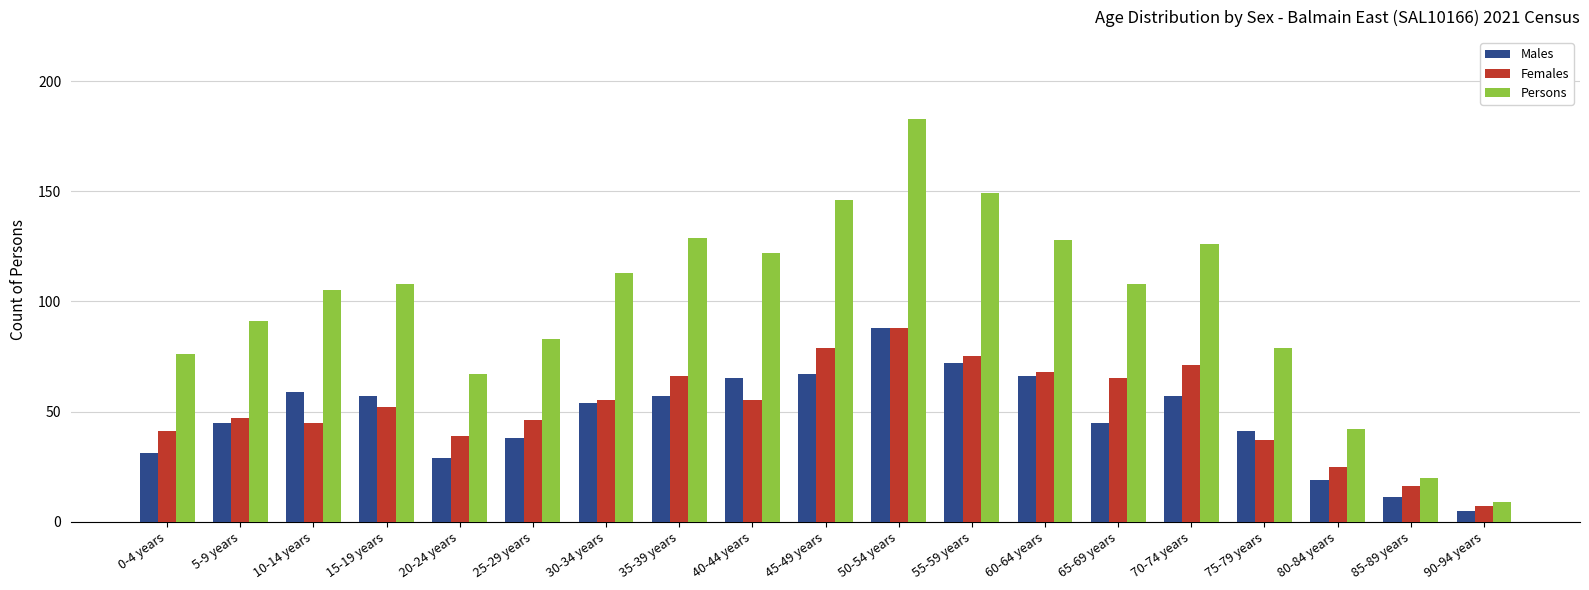

What is the value of the Females bar at the 11th from the left?

88